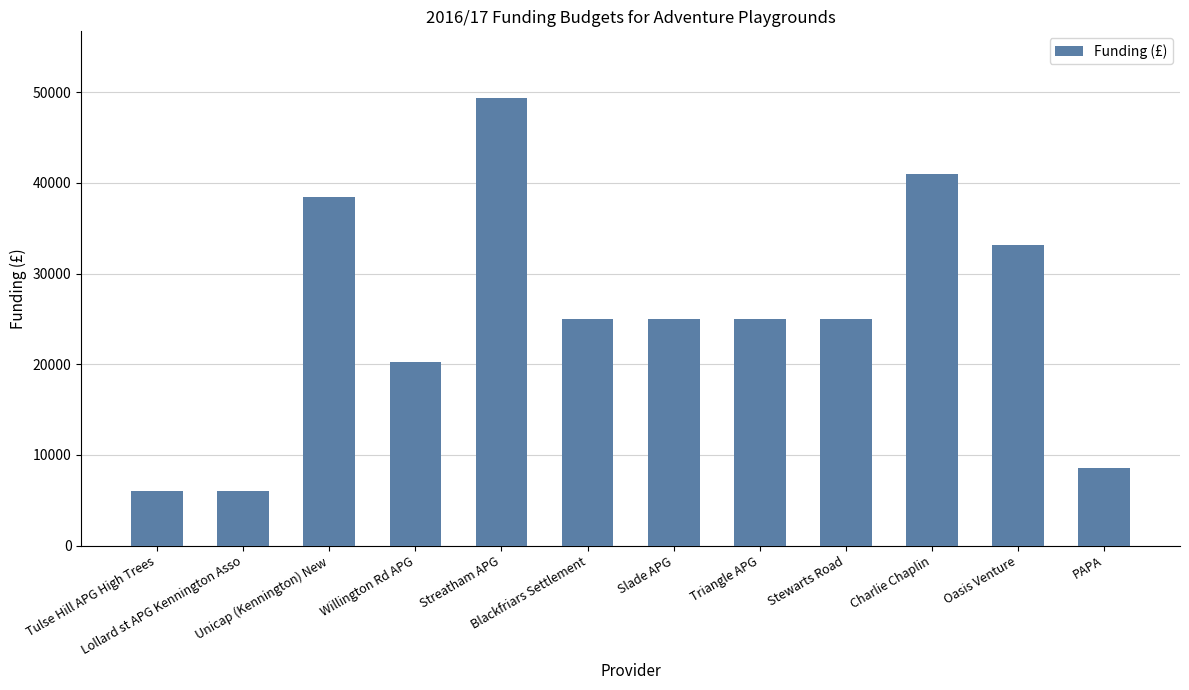

What is the ratio of the value at Charlie Chaplin to the value at Streatham APG?

0.8